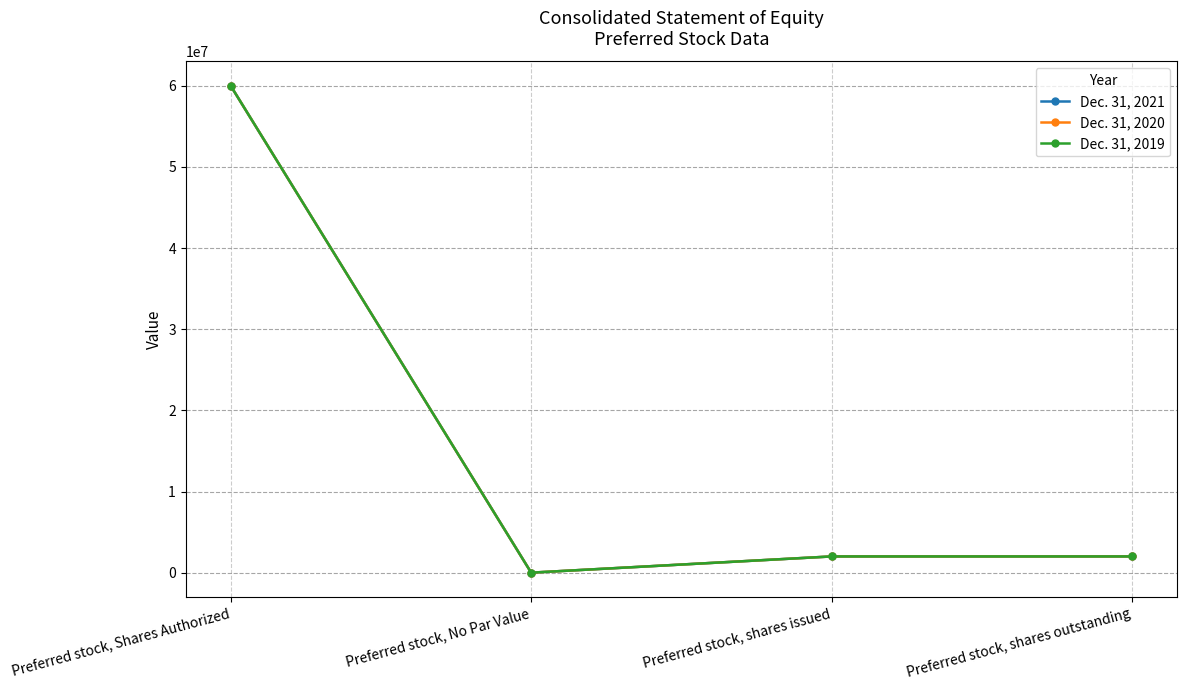

Does the chart have visible grid lines?

Yes